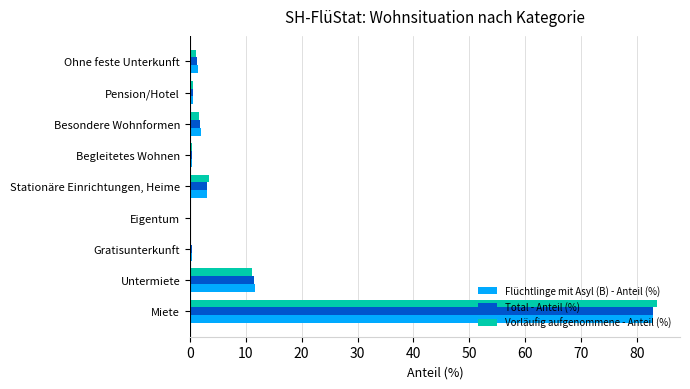

At which label is Flüchtlinge mit Asyl (B) - Anteil (%) closest to 41?

Untermiete